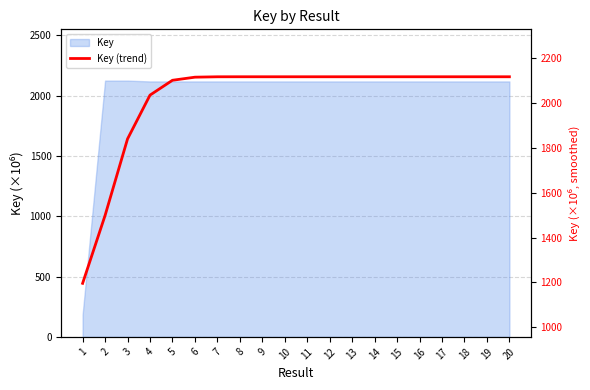

What is the average value?

2021.9